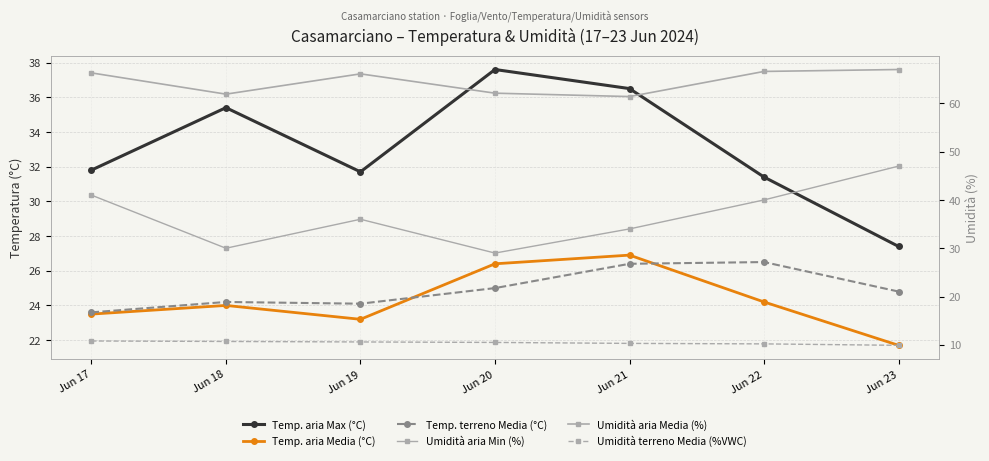

Which category has the lowest value in the Umidità aria Min (%) series?

Jun 20